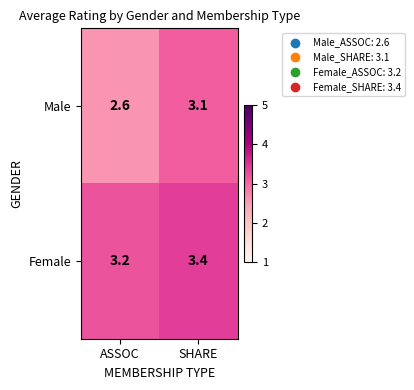

At how many categories does at least one series exceed 2?

2